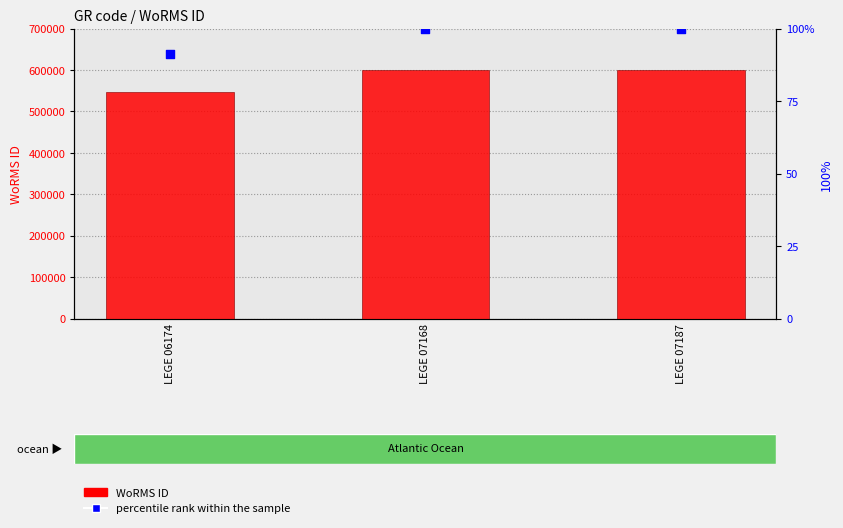

Which series contains the highest Y value?

WoRMS ID